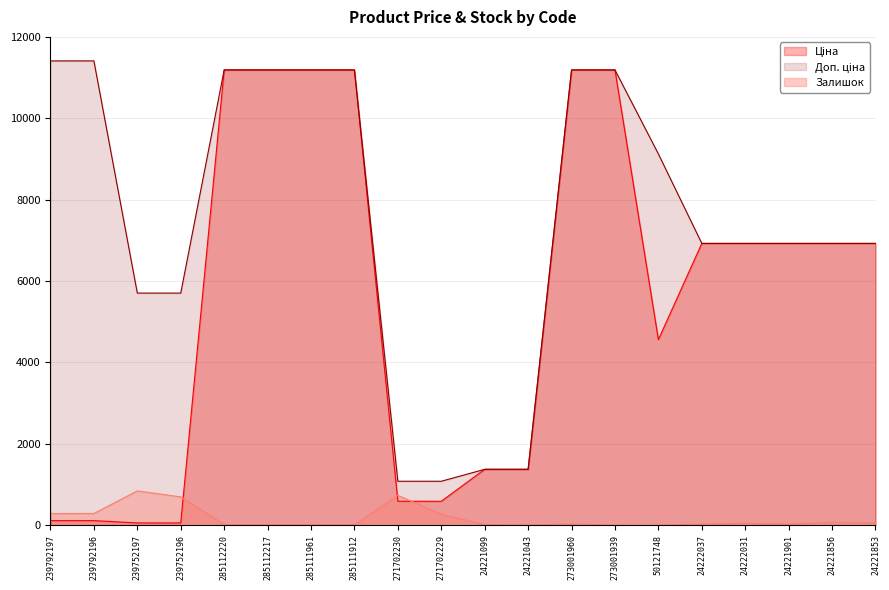

Which category has the lowest value in the Доп. ціна series?

271702230